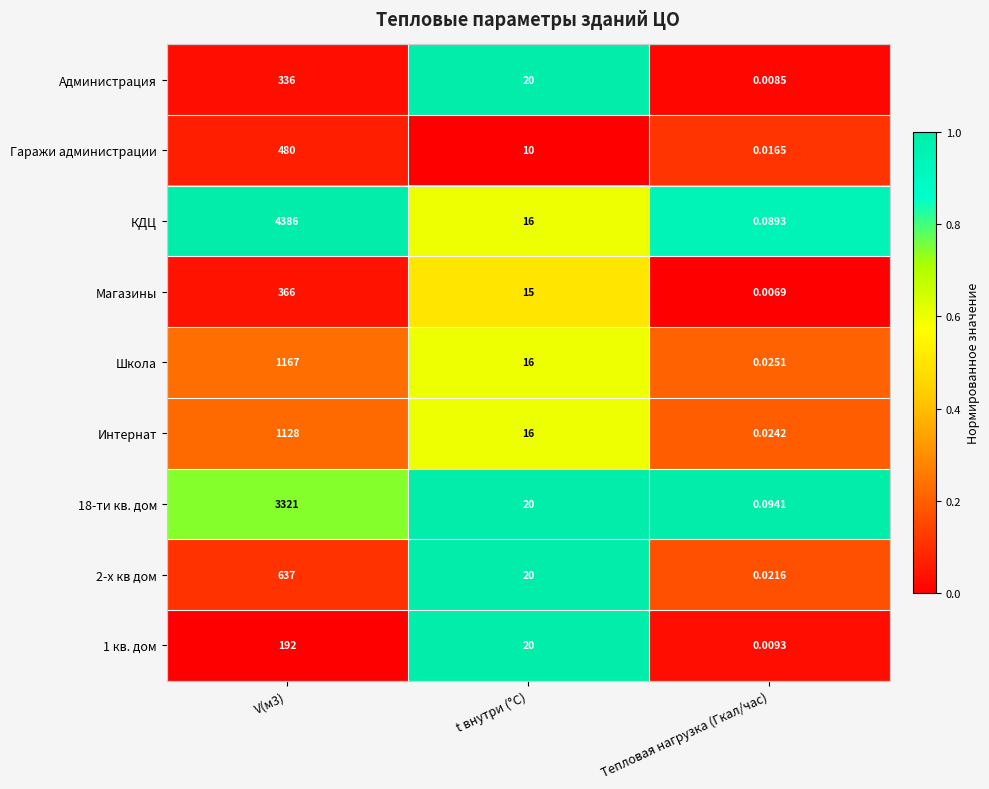

At which label is 1 кв. дом closest to 96?

t внутри (°C)